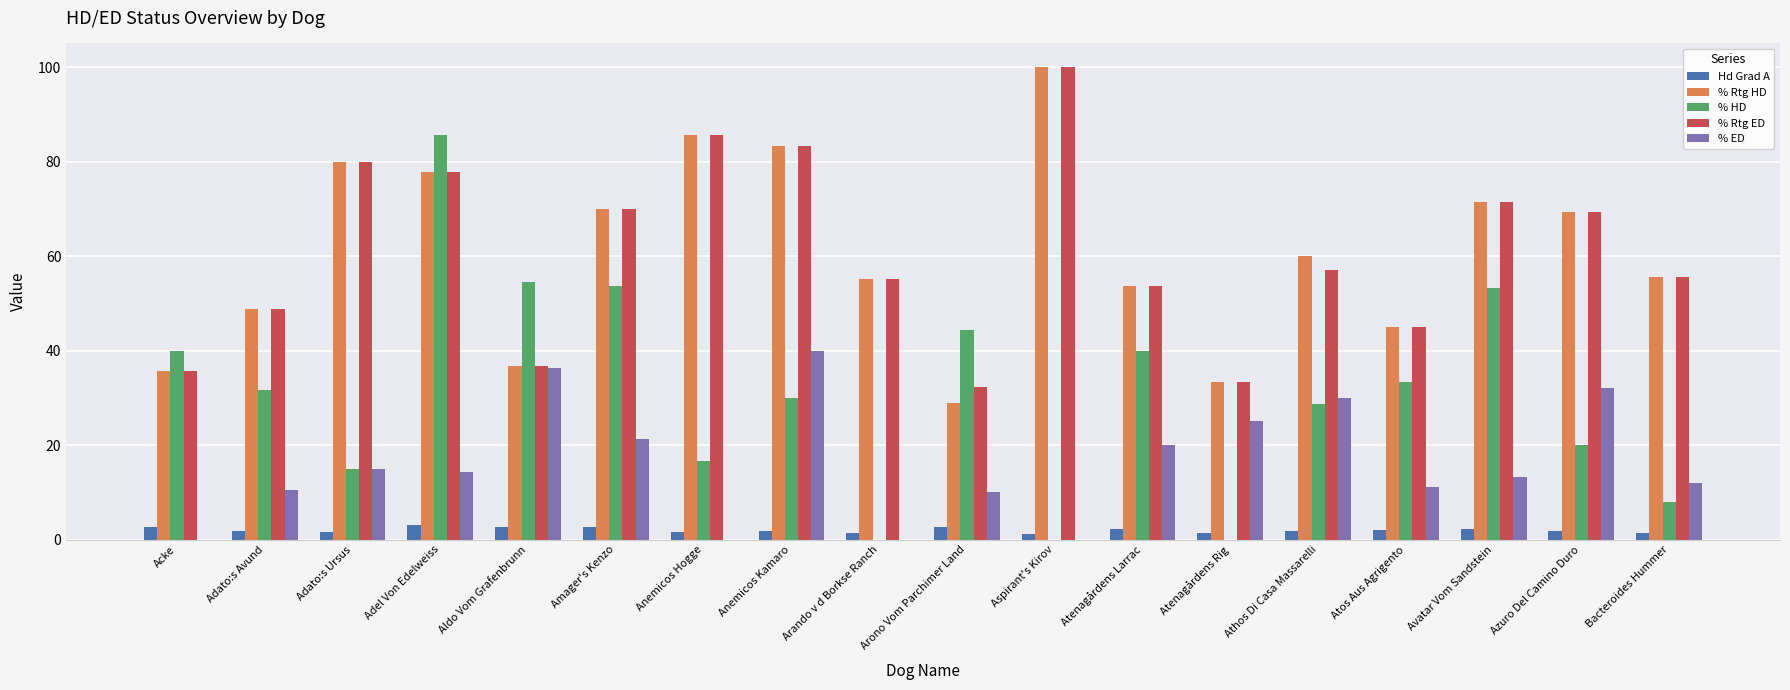

At which category is the sum across all series the highest?

Adel Von Edelweiss